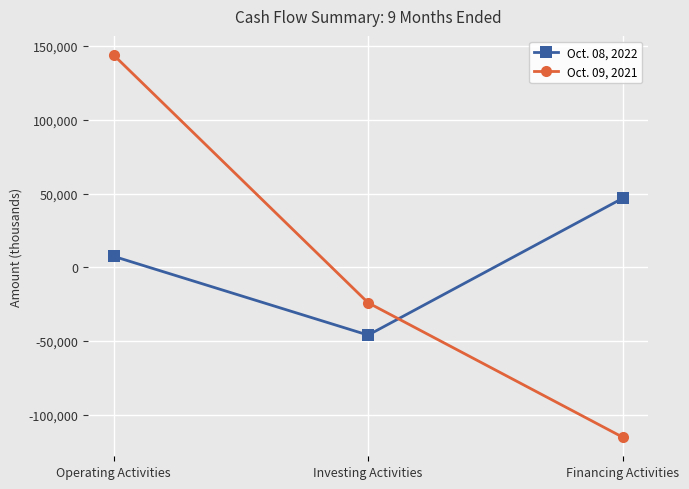

Read the Oct. 08, 2022 value at Investing Activities, to the nearest 100.

-46000